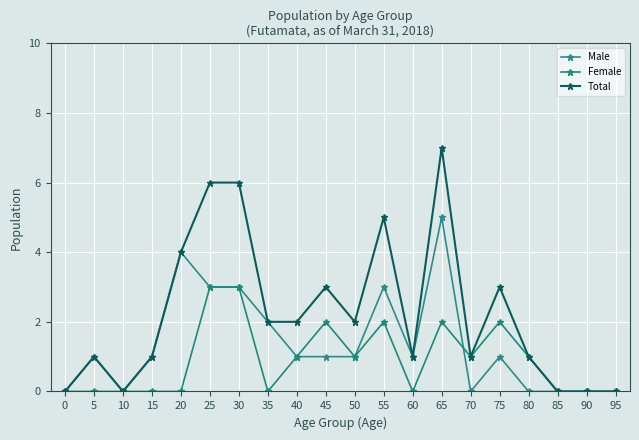

How many categories are shown in the chart?

20